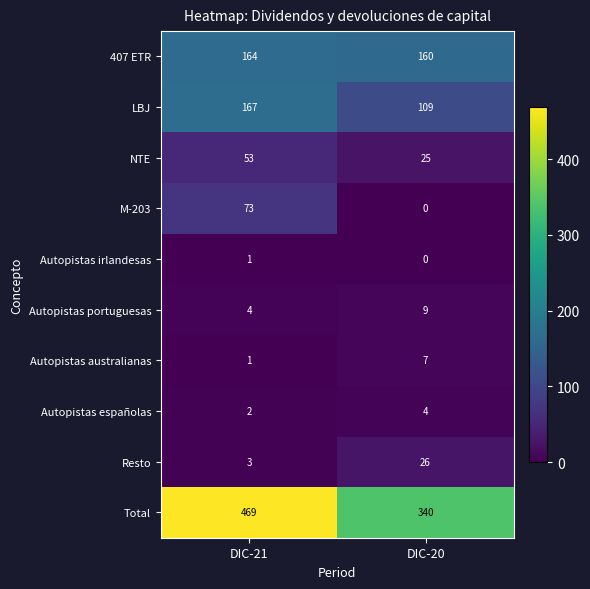

What is the difference between the M-203 values at DIC-21 and DIC-20?

73